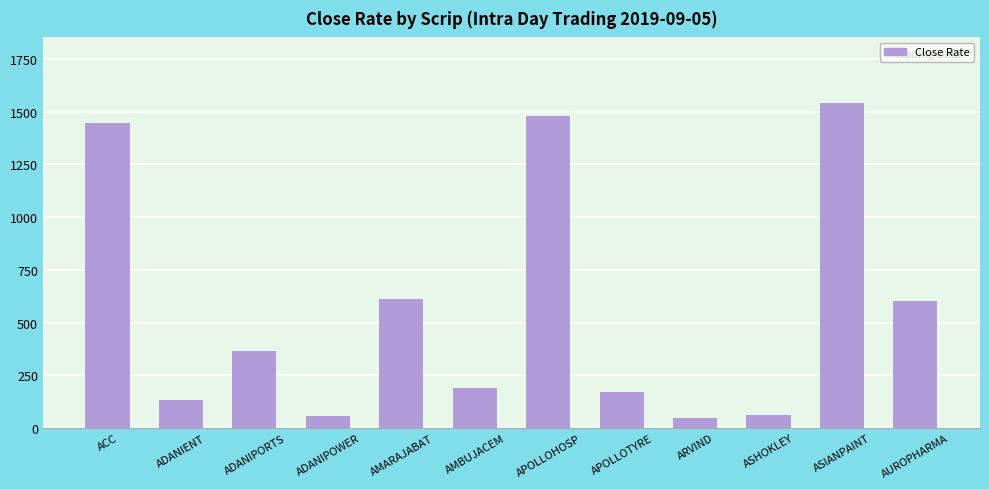

What is the smallest value displayed?

46.9